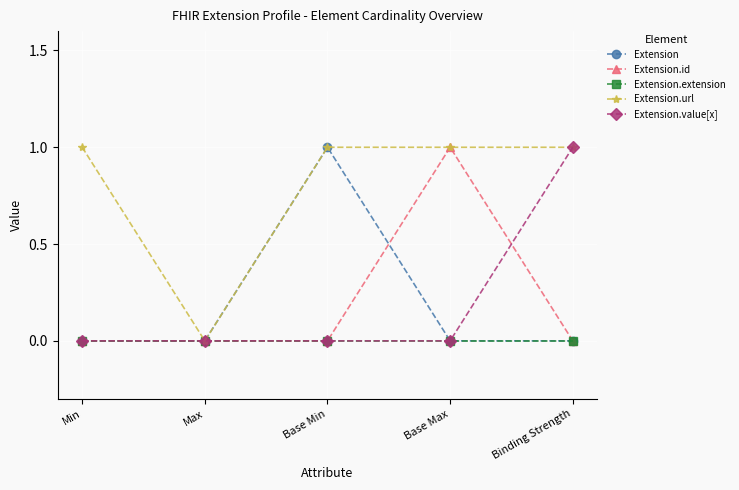

What is the difference between the maximum and minimum values in the Extension.value[x] series?

1